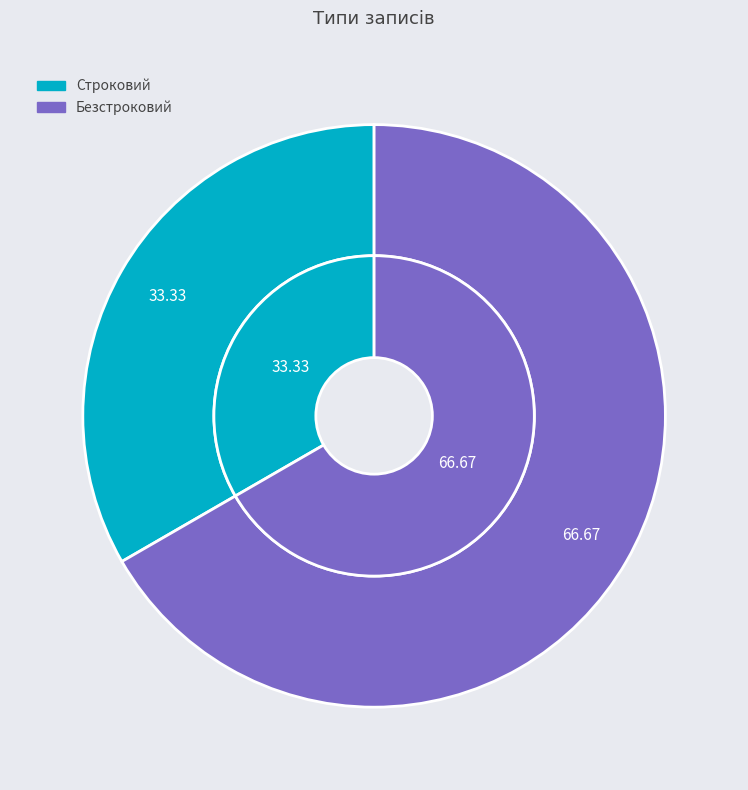

How many slices are in this pie chart?

2